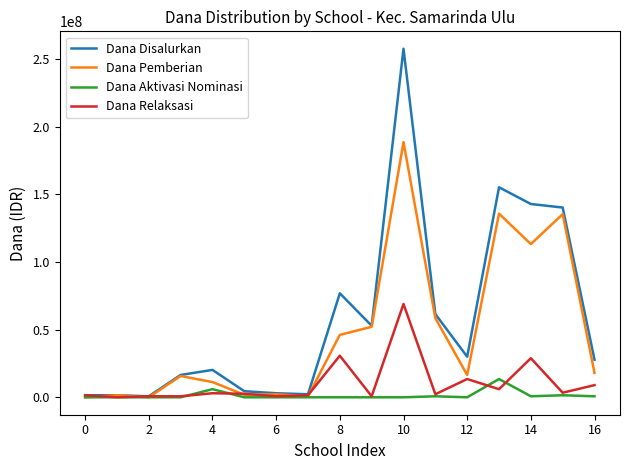

Rank the series by their maximum value, from lowest to highest.

Dana Aktivasi Nominasi, Dana Relaksasi, Dana Pemberian, Dana Disalurkan